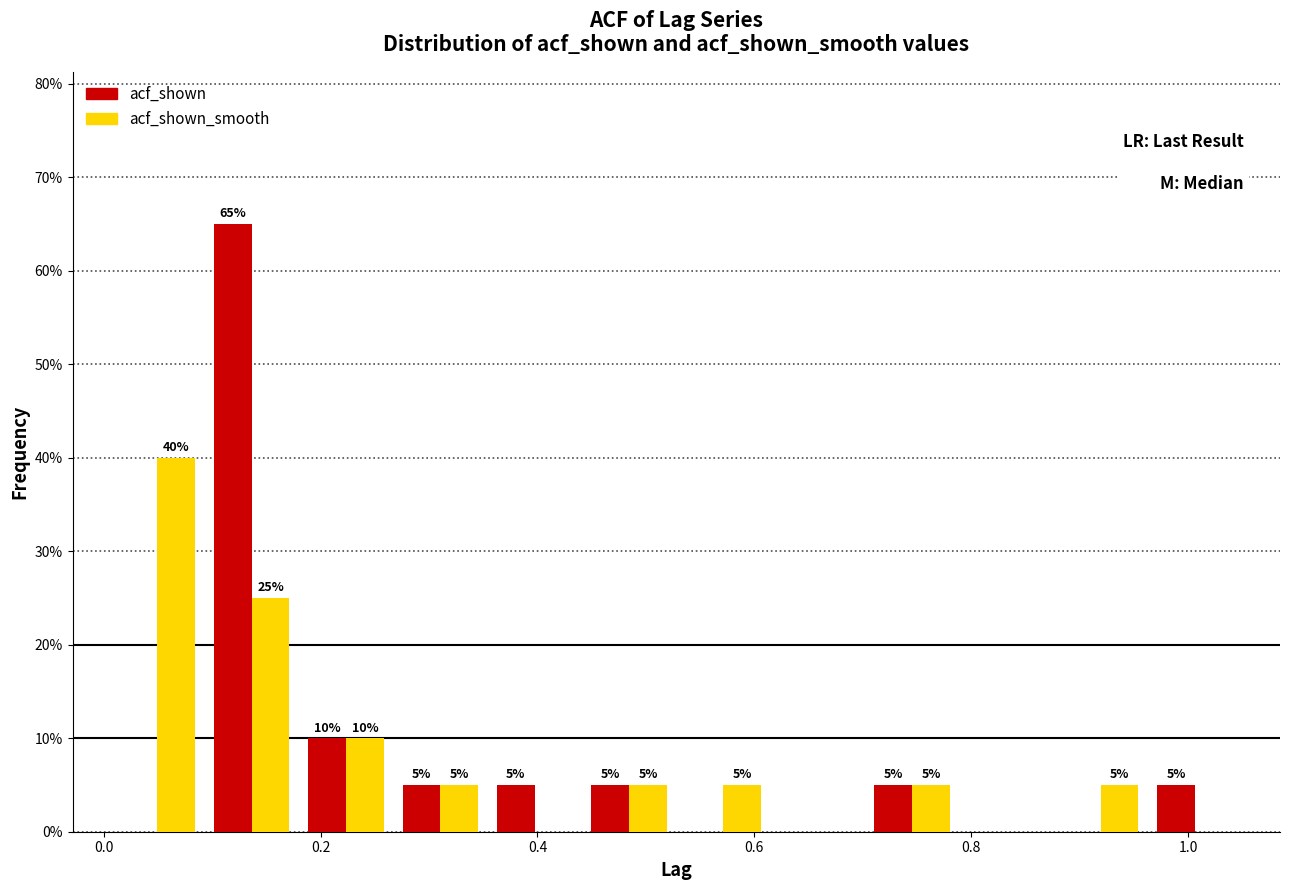

In the acf_shown_smooth series, which range on the x-axis has the tallest bar?

0.00 to 0.10